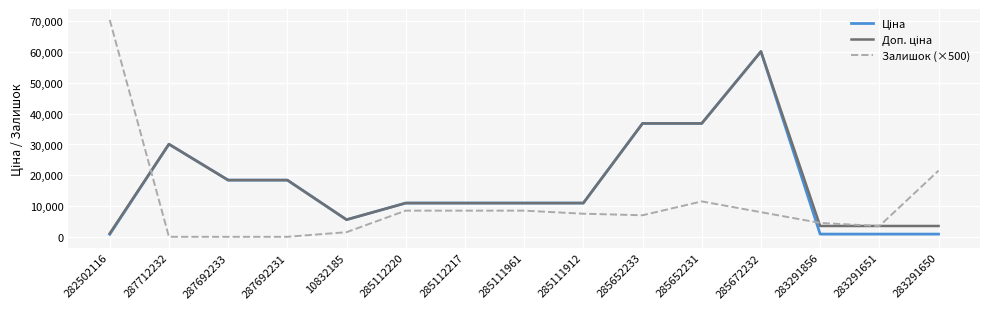

What is the total value across all series at 285652233?

80683.5